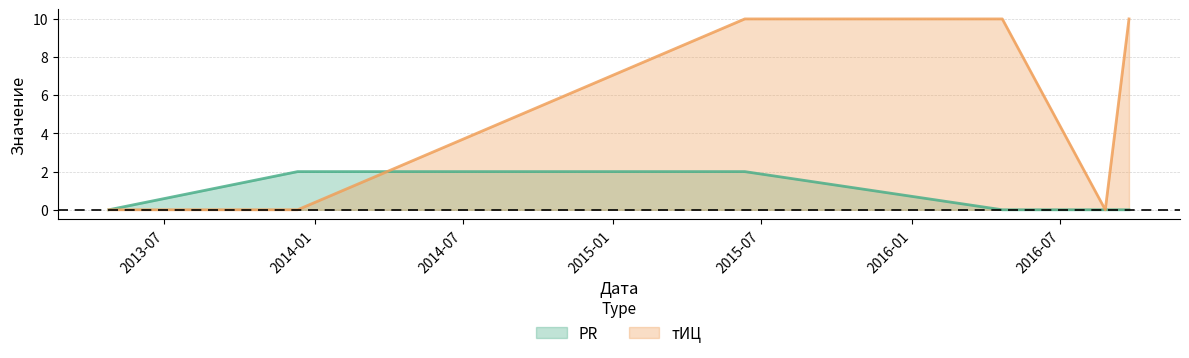

True or false: тИЦ has a value of -7 at 2013-12-11.

False